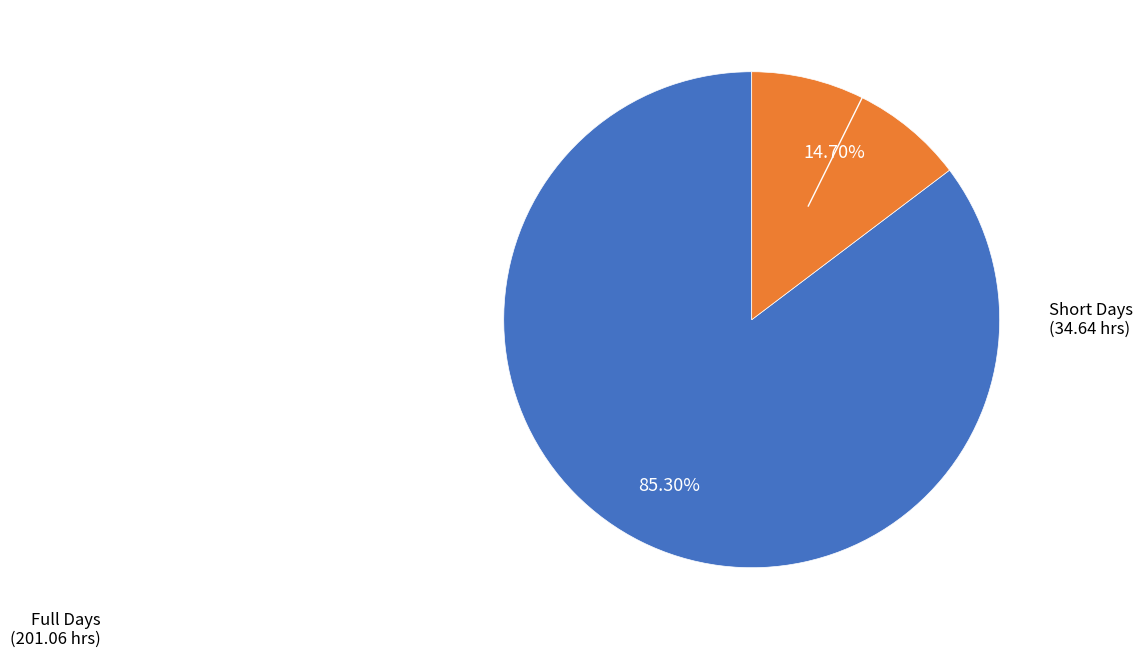

Does any single category account for the majority?

Yes